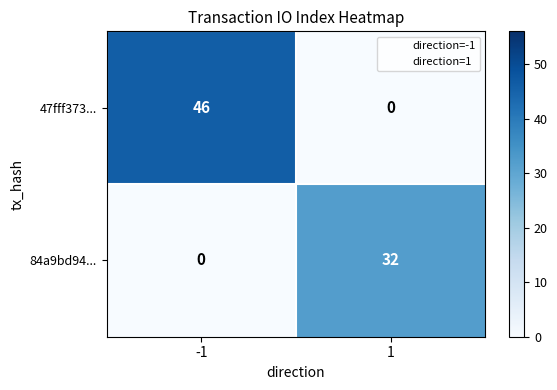

The 84a9bd94... series shows 16 at 1. True or false?

False